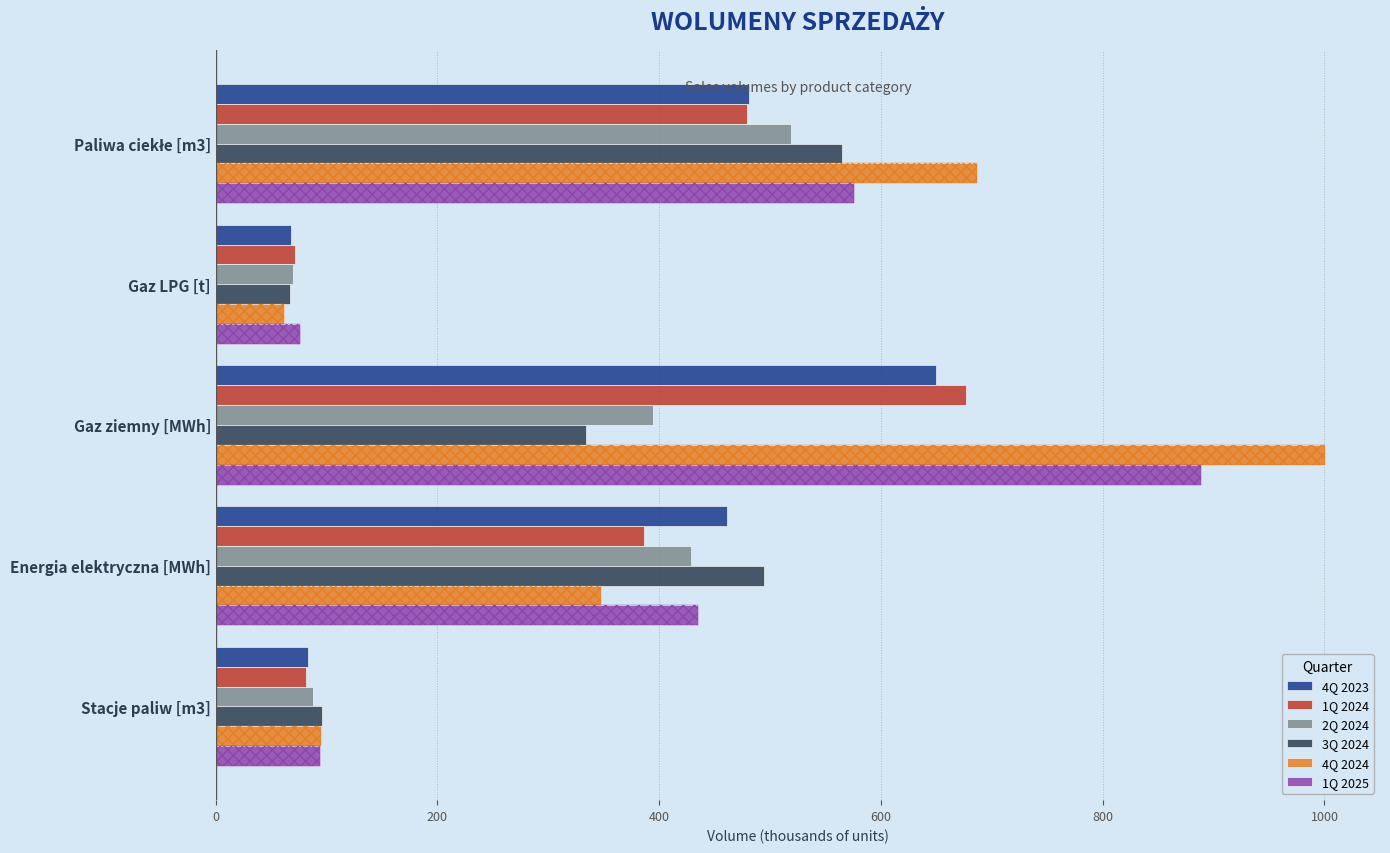

What is the difference between the maximum and second lowest values in the 4Q 2024 series?

905.4